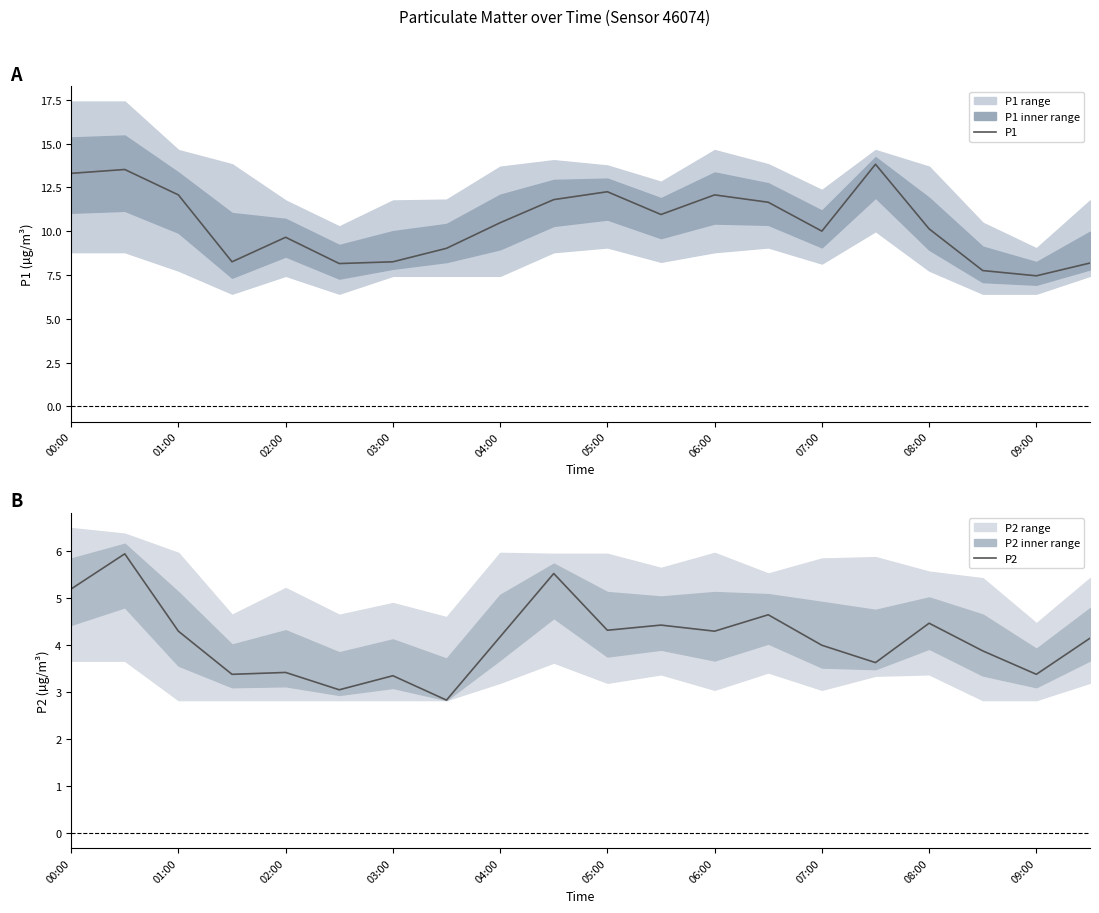

How many values in the P1 series are below 10?

8